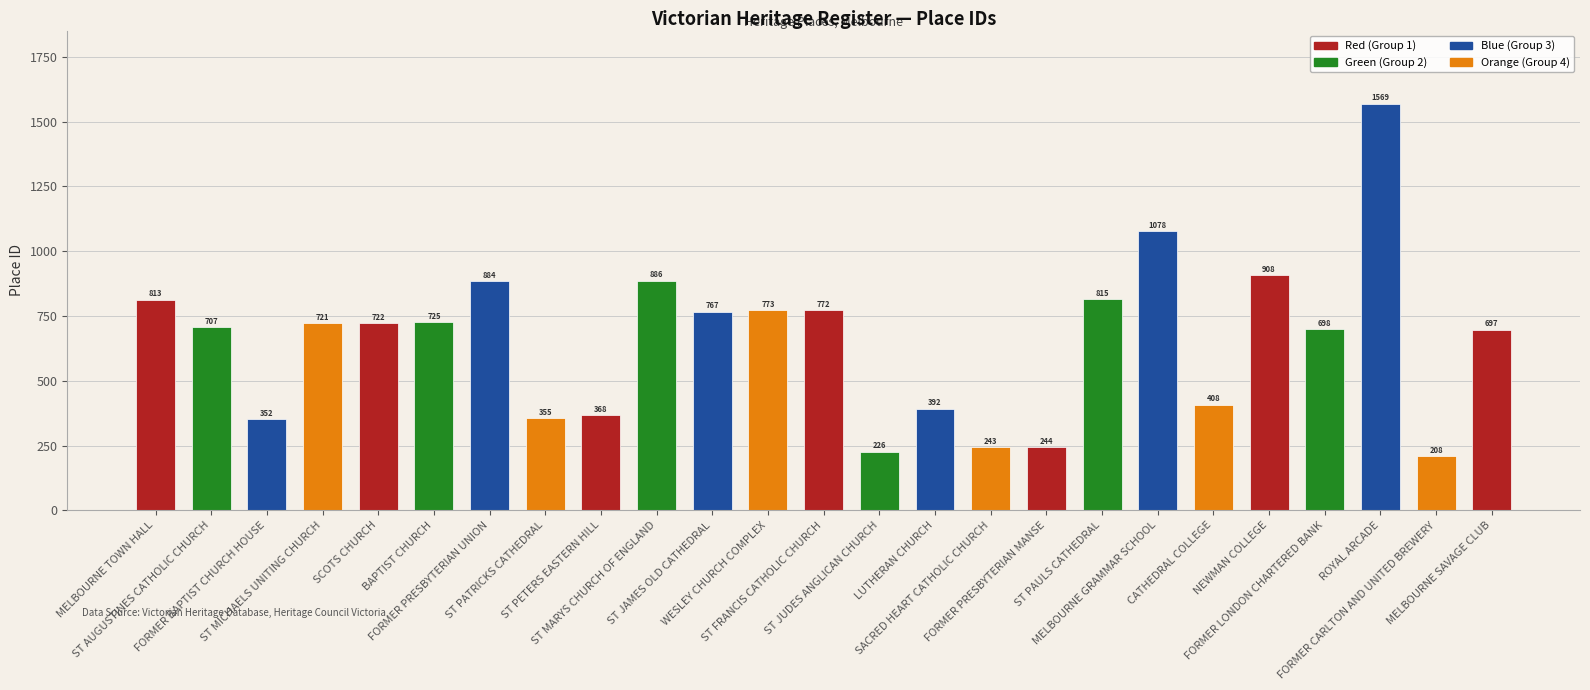

How many distinct data groups are displayed?

1